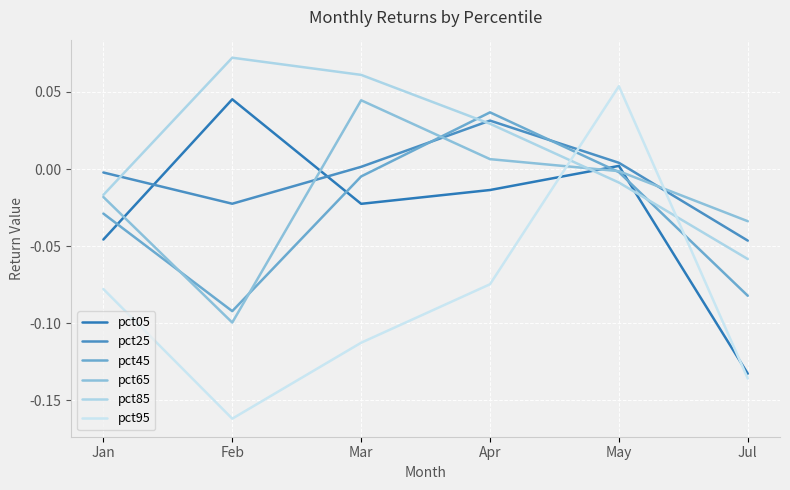

Which category has the highest value across all series?

Feb